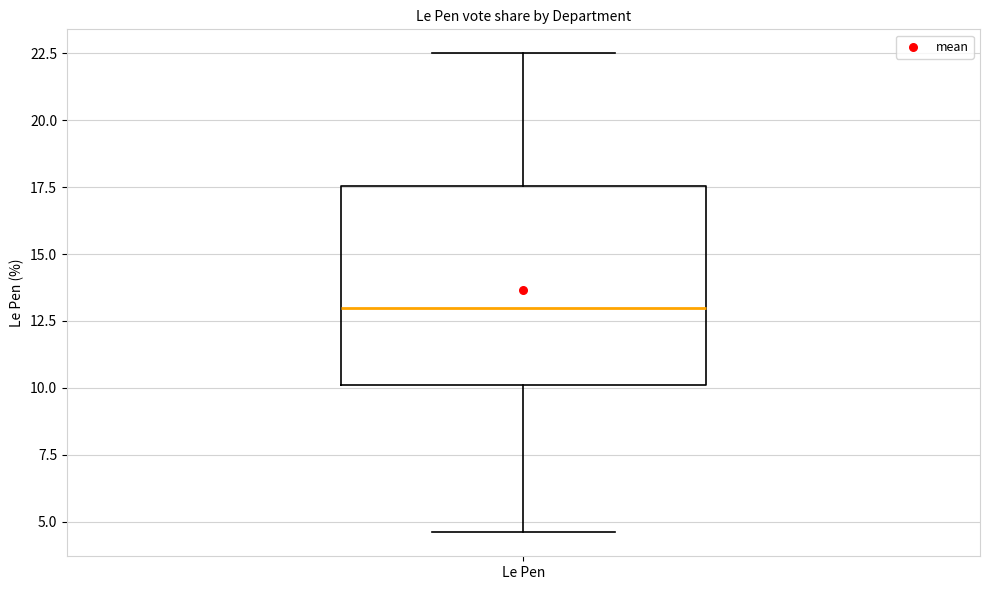

Where does the upper whisker of the box for Le Pen end on the y-axis? The values are not printed on the chart, so give them approximately, as read against the axis.

22.5